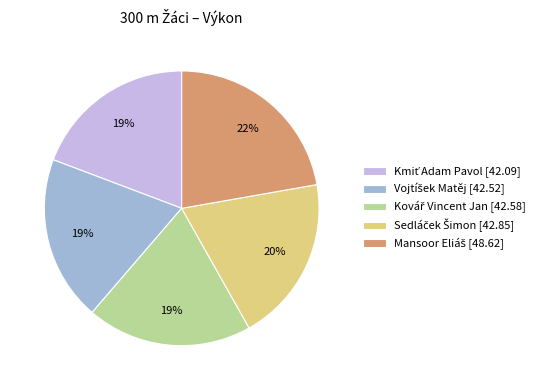

To the nearest percent, what is the average slice percentage?

20%